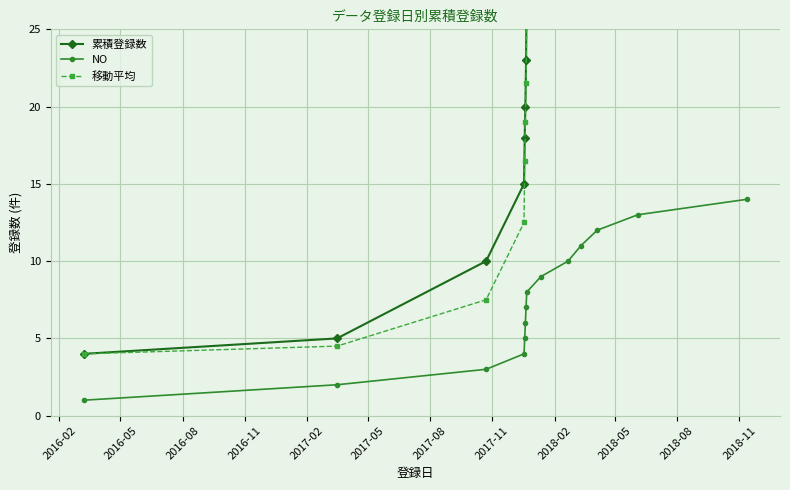

What is the highest value of the NO series?

14